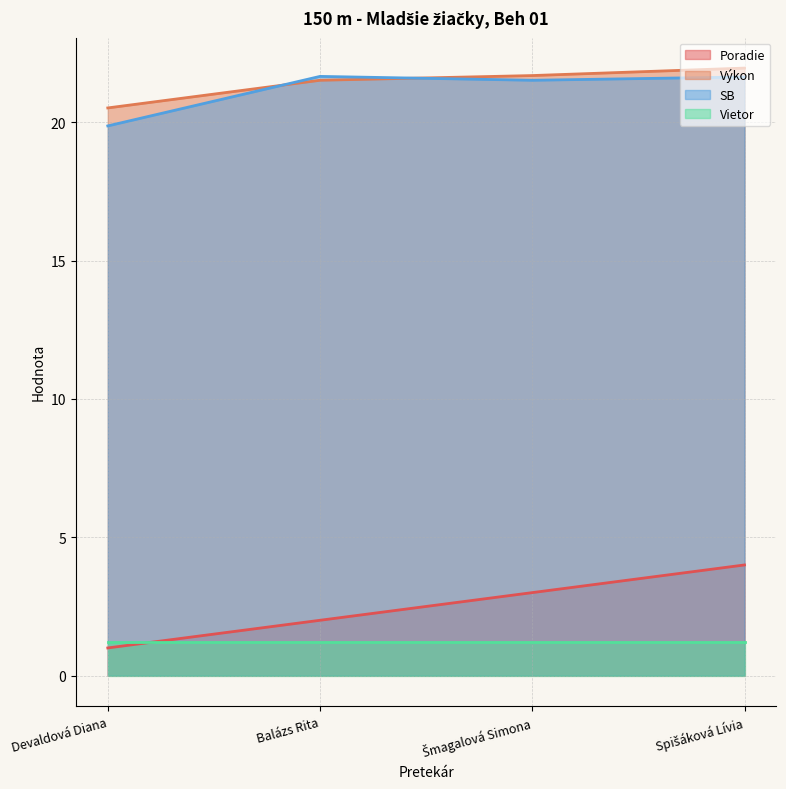

What is the difference between the maximum and minimum values in the SB series?

1.8